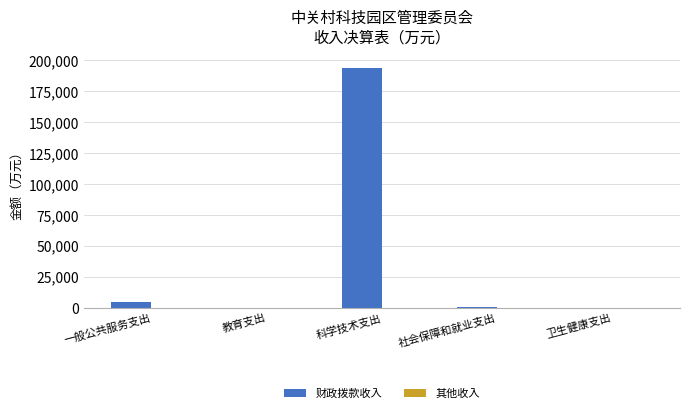

Where is the data nearest to the value 96771?

一般公共服务支出